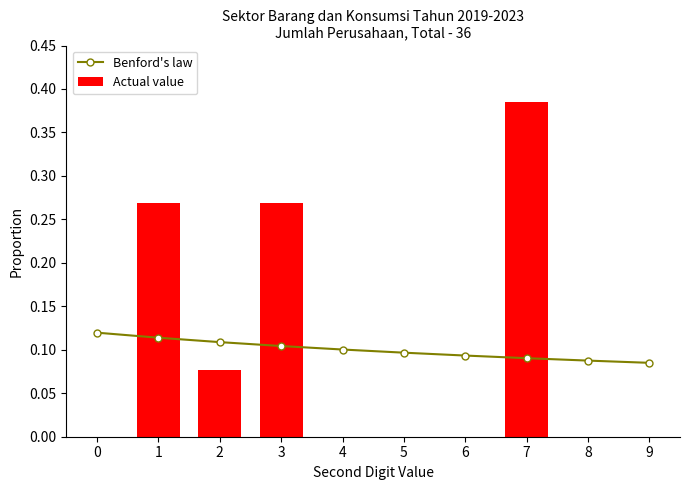

Rank the series by their maximum value, from lowest to highest.

Benford's law, Actual value